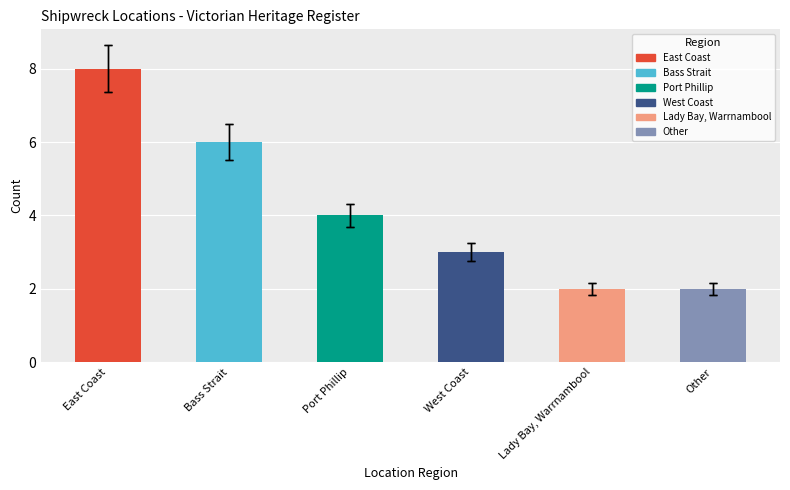

What is the difference between the values at Port Phillip and Other?

2